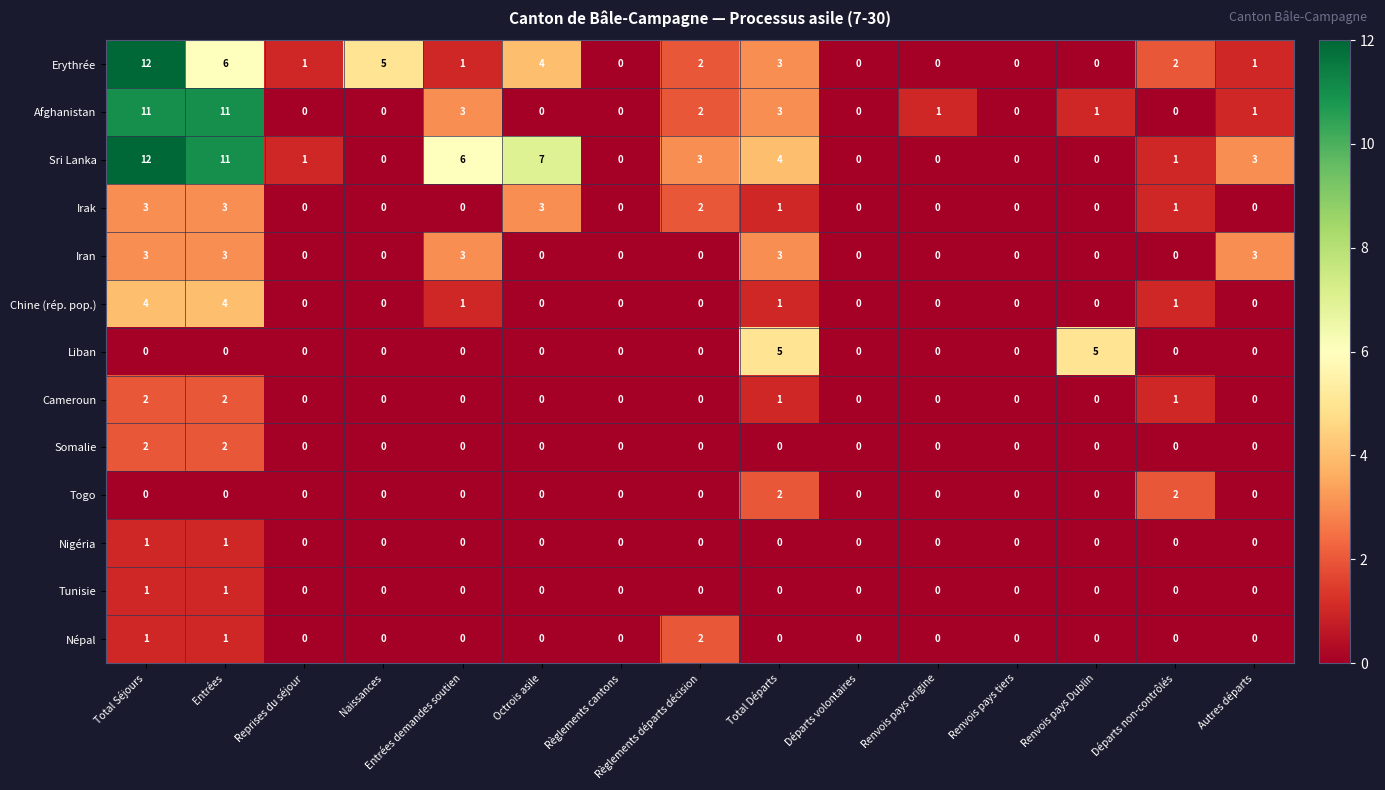

The value of Afghanistan at Départs volontaires is -6. True or false?

False